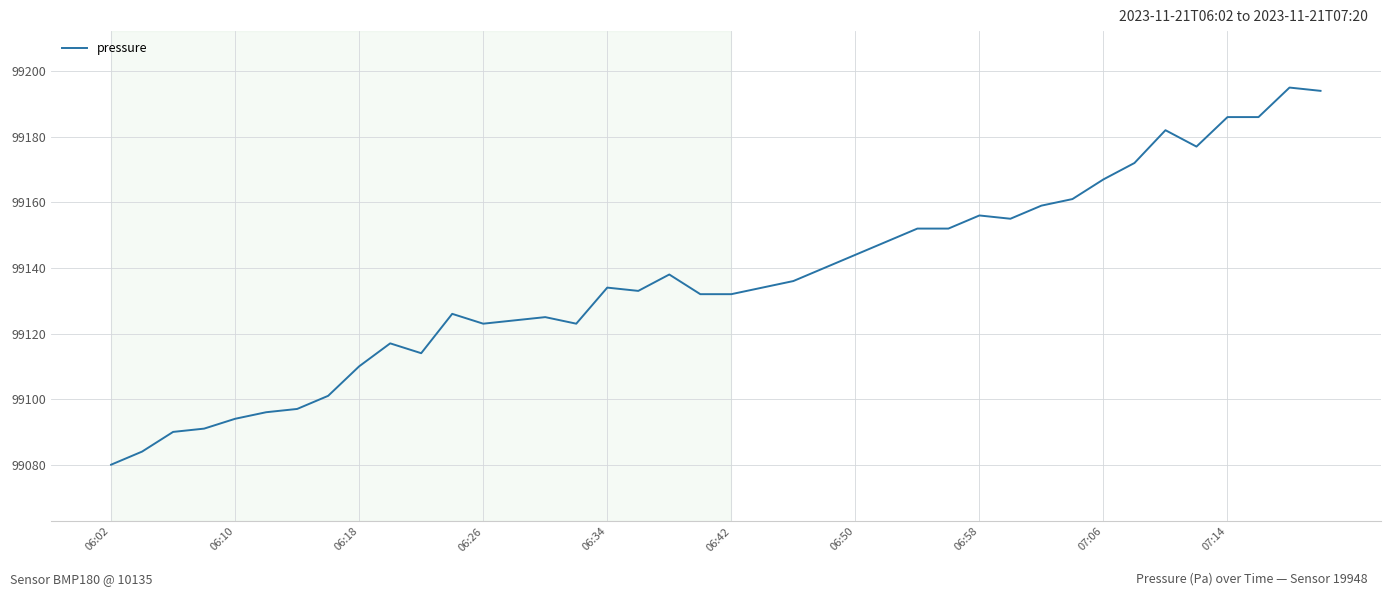

Reading left to right, list all the values displayed in this chart.

99080	99084	99090	99091	99094	99096	99097	99101	99110	99117	99114	99126	99123	99124	99125	99123	99134	99133	99138	99132	99132	99134	99136	99140	99144	99148	99152	99152	99156	99155	99159	99161	99167	99172	99182	99177	99186	99186	99195	99194